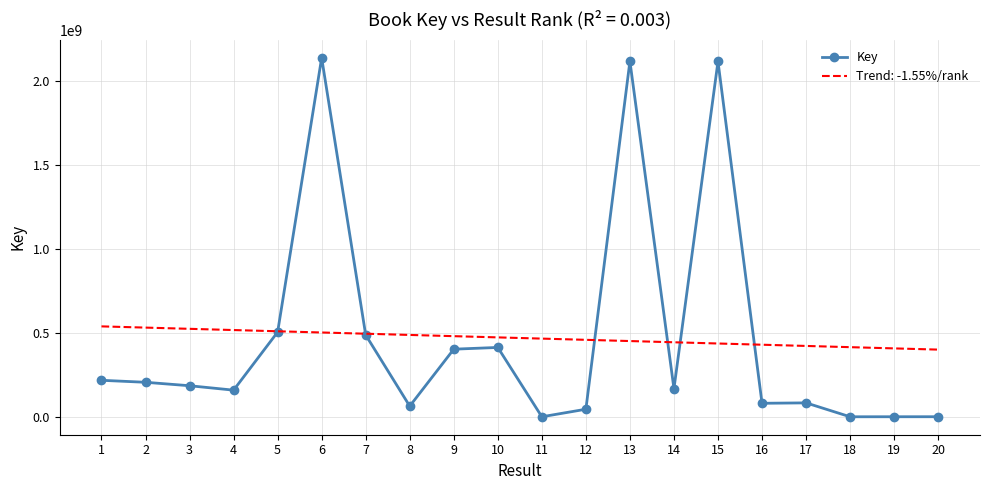

The value of Key at 1 is 303042699.9. True or false?

False